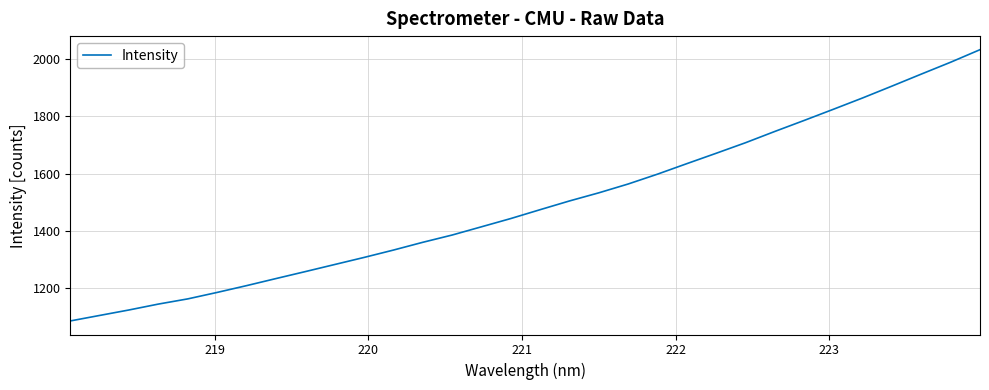

What is the difference between the maximum and minimum values?

947.5